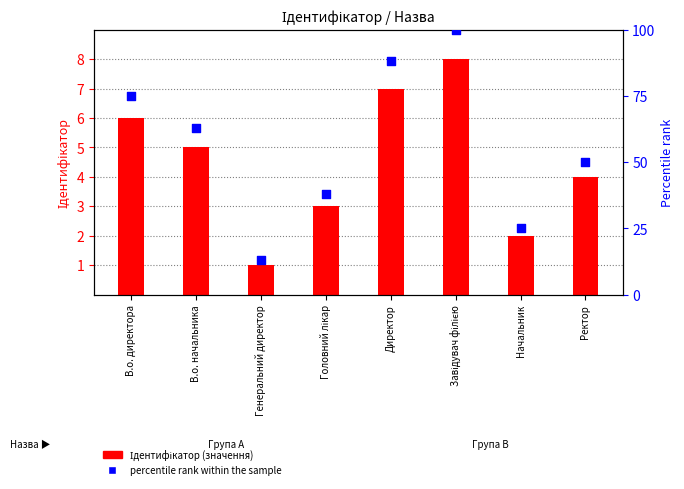

Which series has the largest Y range (max minus min)?

percentile rank within the sample